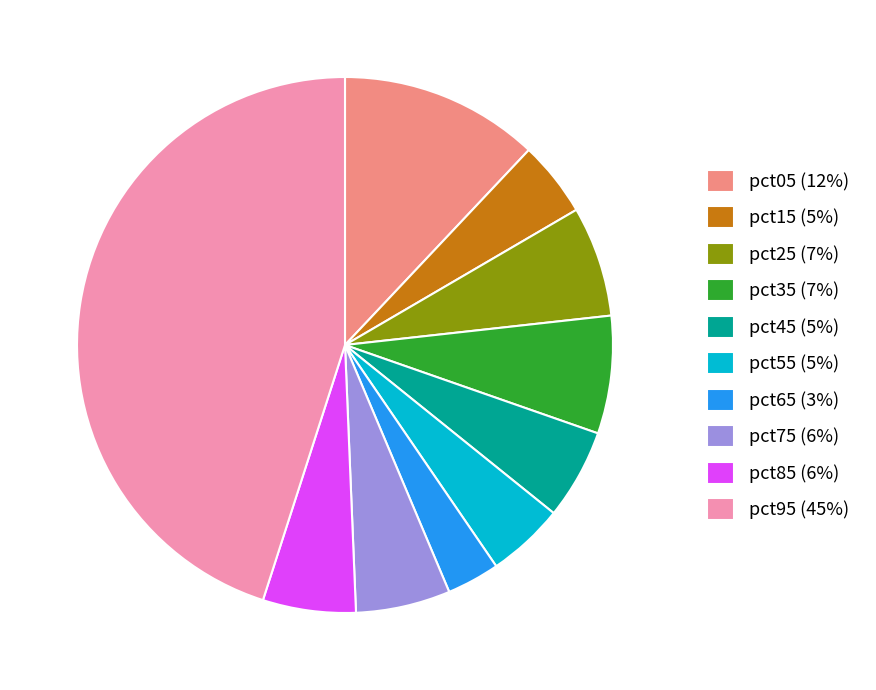

True or false: pct95 (45%) accounts for 36% of the total.

False